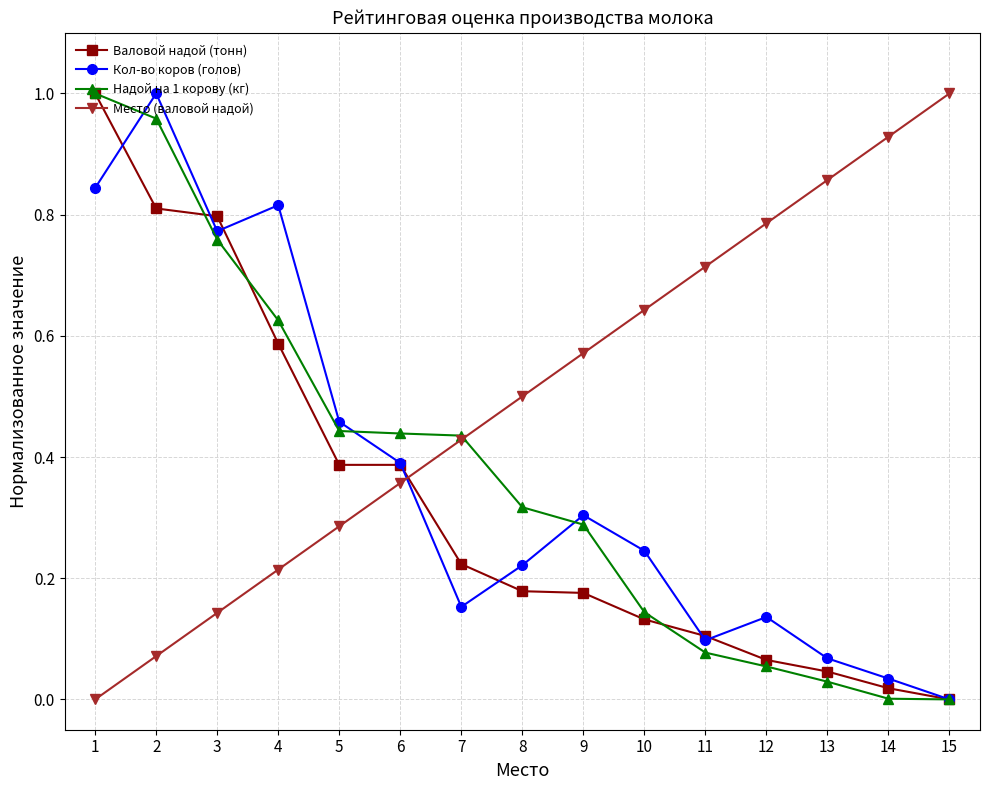

How many distinct data groups are displayed?

4